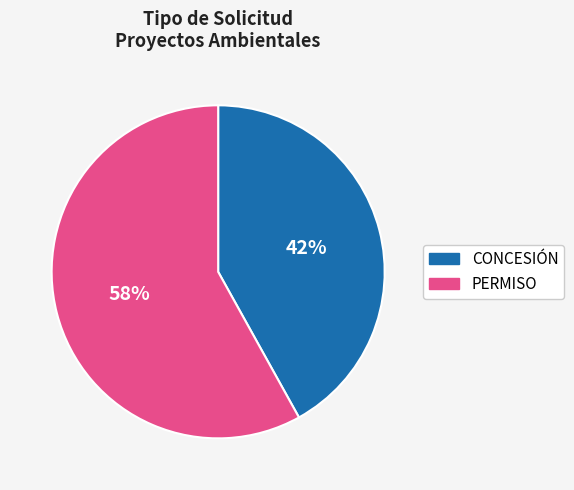

What is the ratio of the value at CONCESIÓN to the value at PERMISO?

0.7